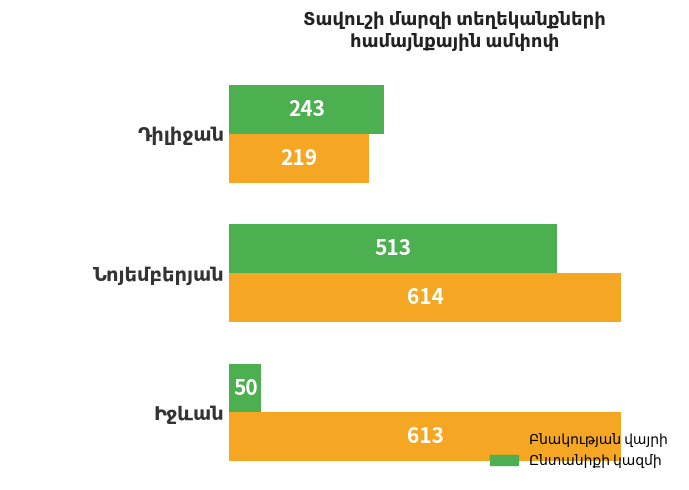

At how many categories does at least one series exceed 166?

3